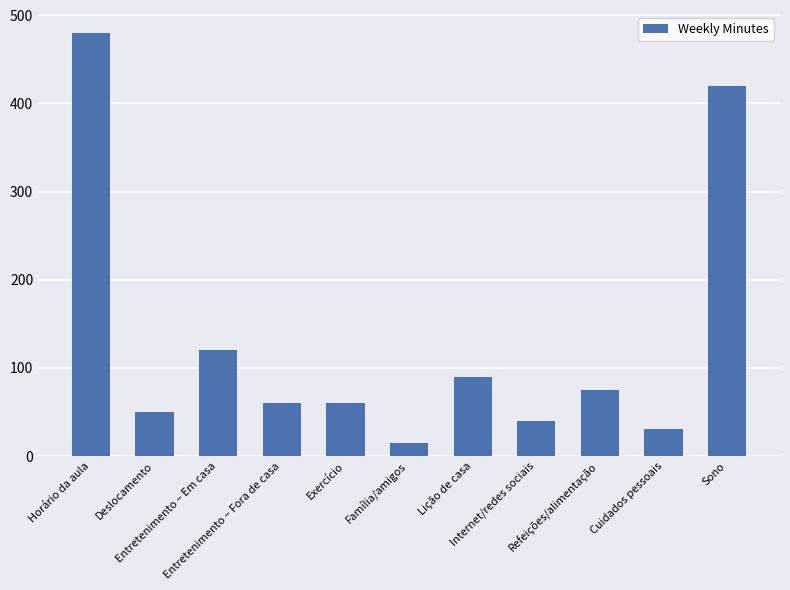

What is the difference between the maximum and minimum values?

465